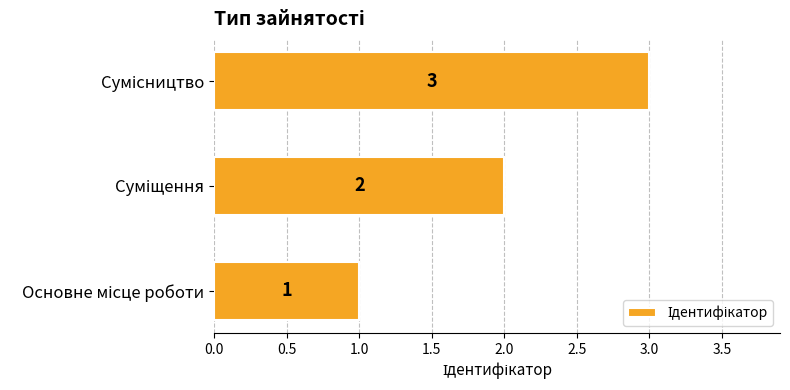

What is the greatest value displayed?

3